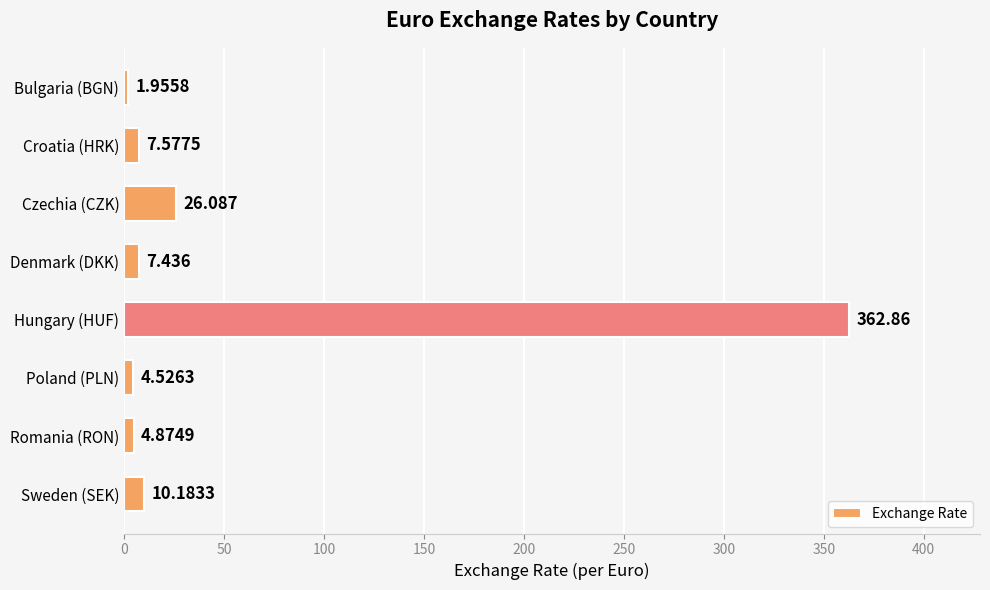

Rank the categories by value from lowest to highest.

Bulgaria (BGN), Poland (PLN), Romania (RON), Denmark (DKK), Croatia (HRK), Sweden (SEK), Czechia (CZK), Hungary (HUF)